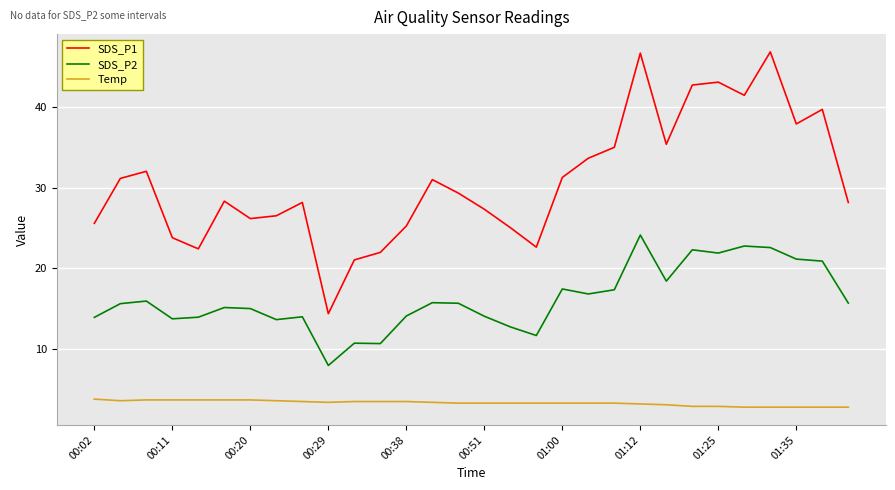

True or false: SDS_P2 and SDS_P1 cross at least once.

False